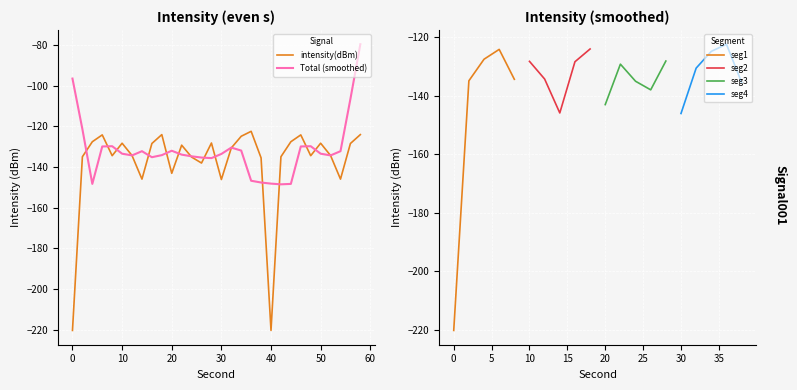

What is the difference between the maximum and second lowest values?

23.7